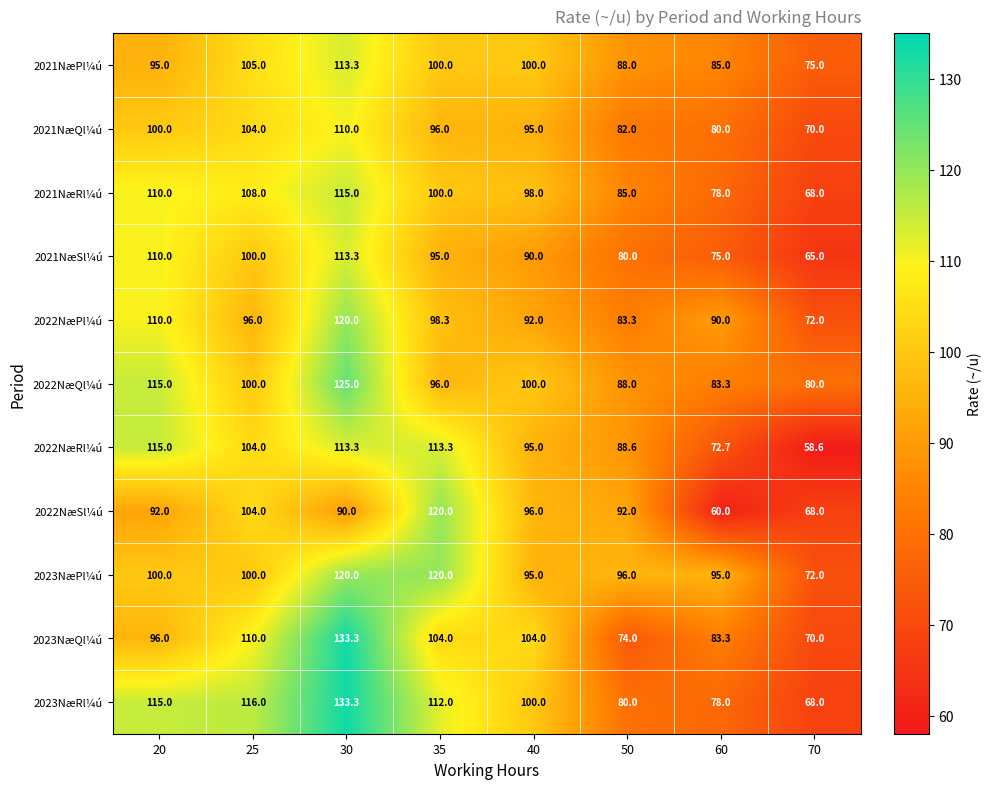

What is the greatest value displayed?

133.3